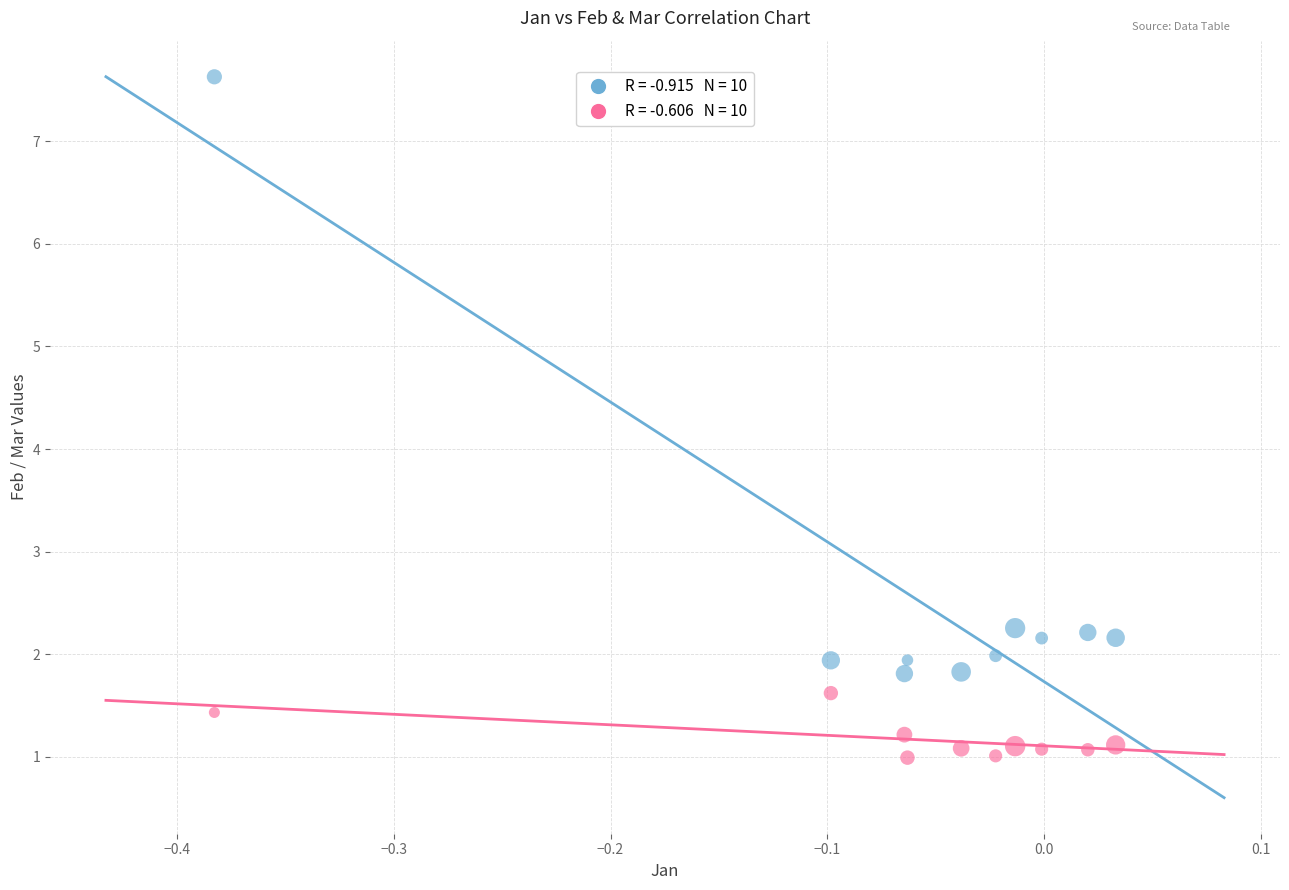

Across all data points, what is the range of Y values (max minus min)?

6.6